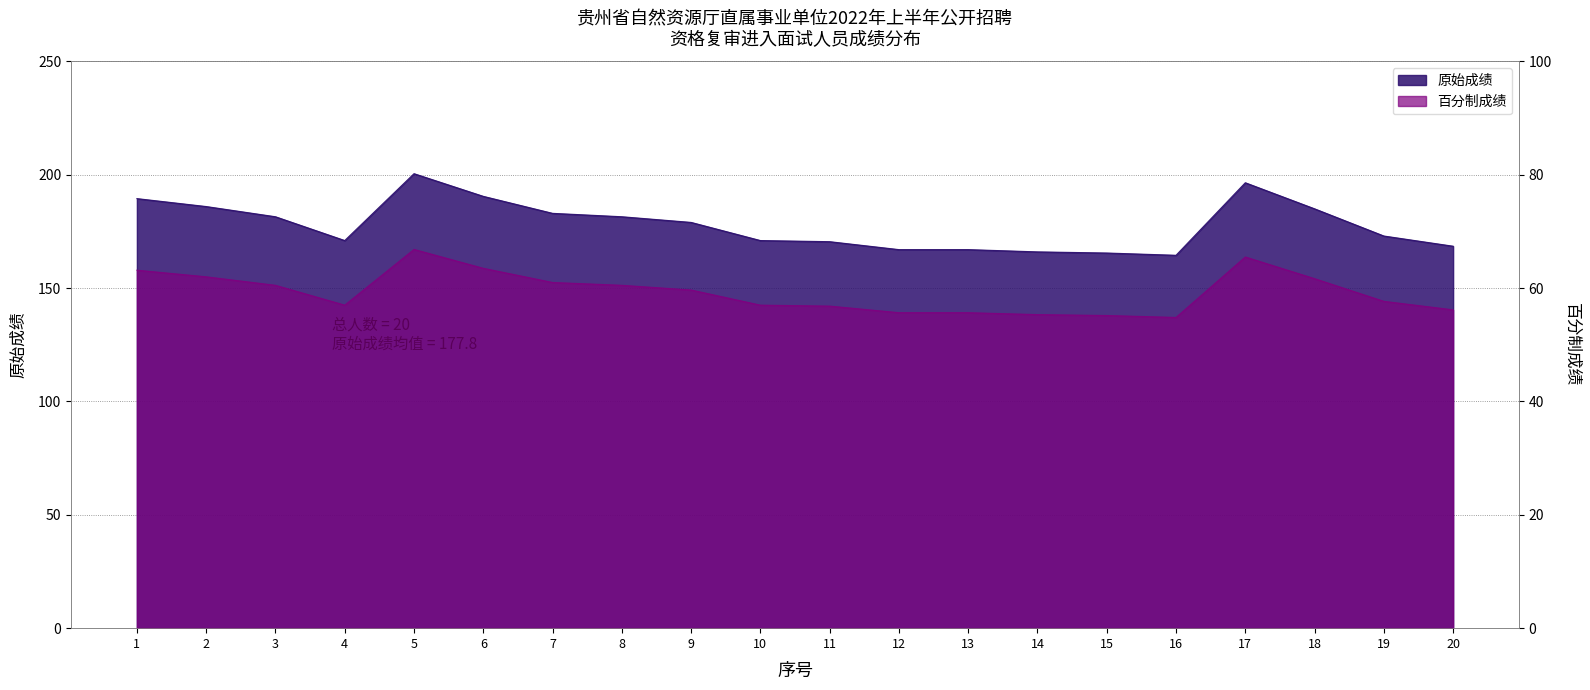

What is the value of the 原始成绩 point at the 5th from the left?

200.5